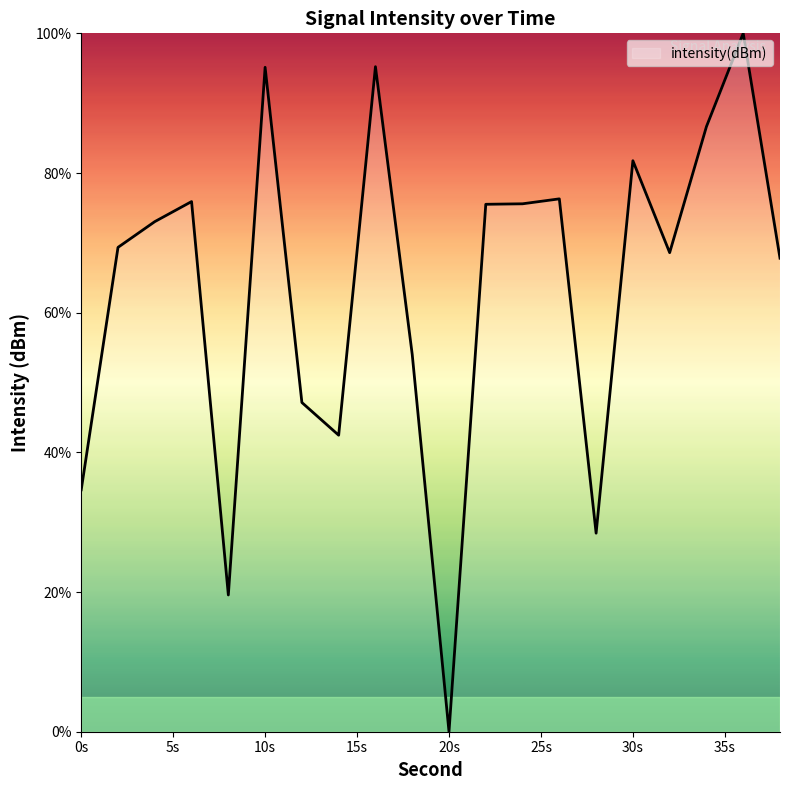

How many lines are shown in the chart?

1